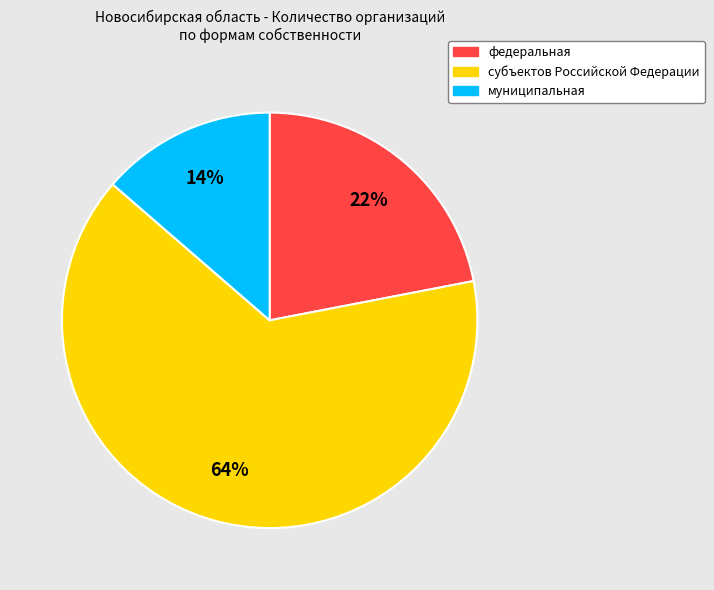

To the nearest percent, what is the average slice percentage?

33%